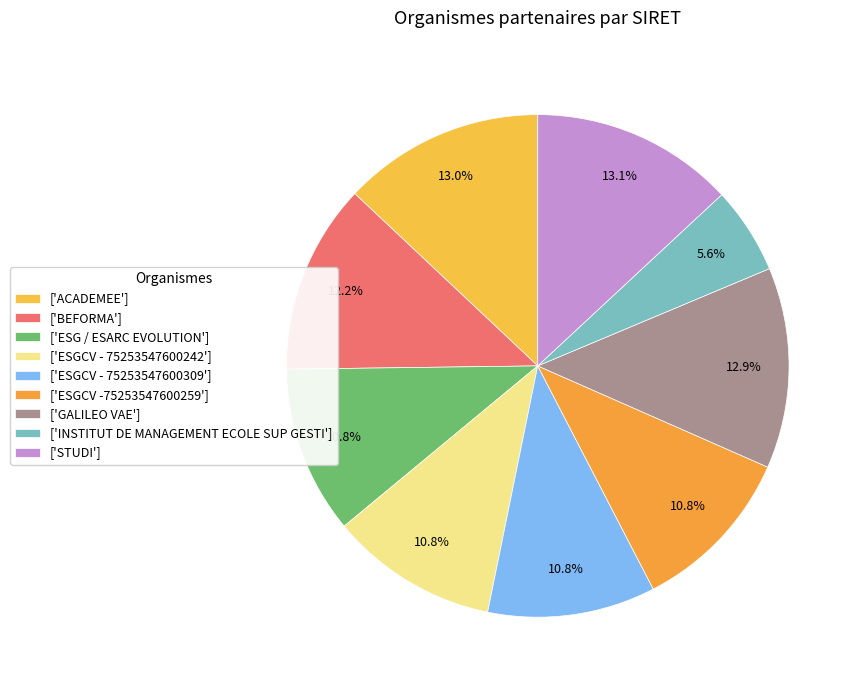

Is there a majority slice in this chart?

No